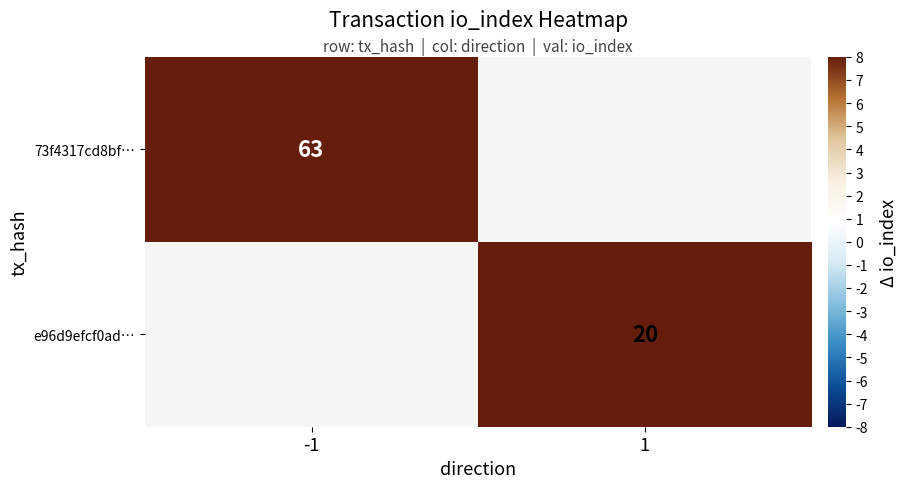

Is it true that 73f4317cd8bf… equals 95 at -1?

False